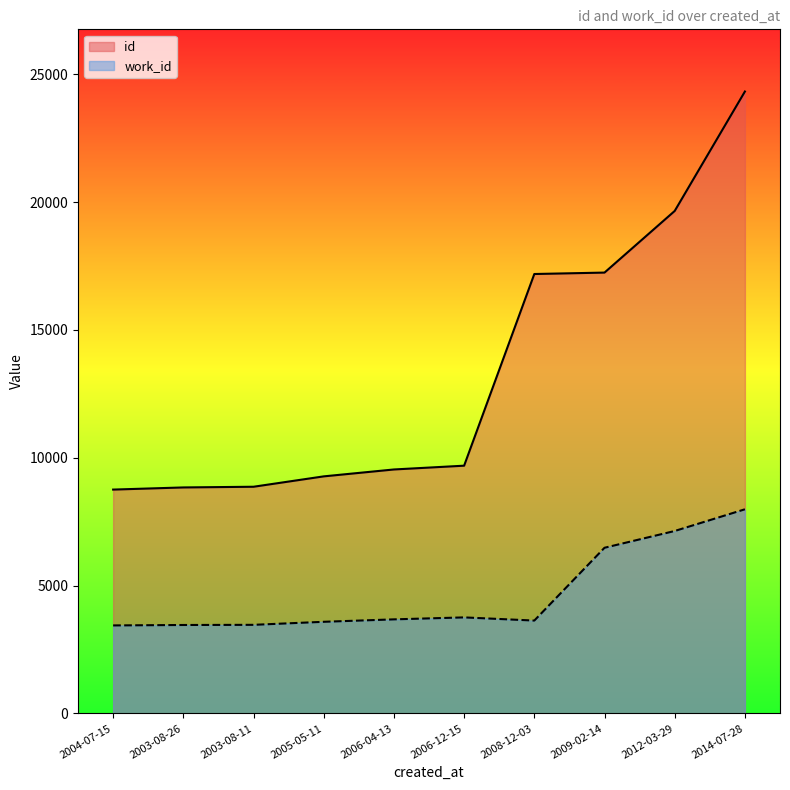

What is the value of the work_id point at the 2nd from the left?

3460